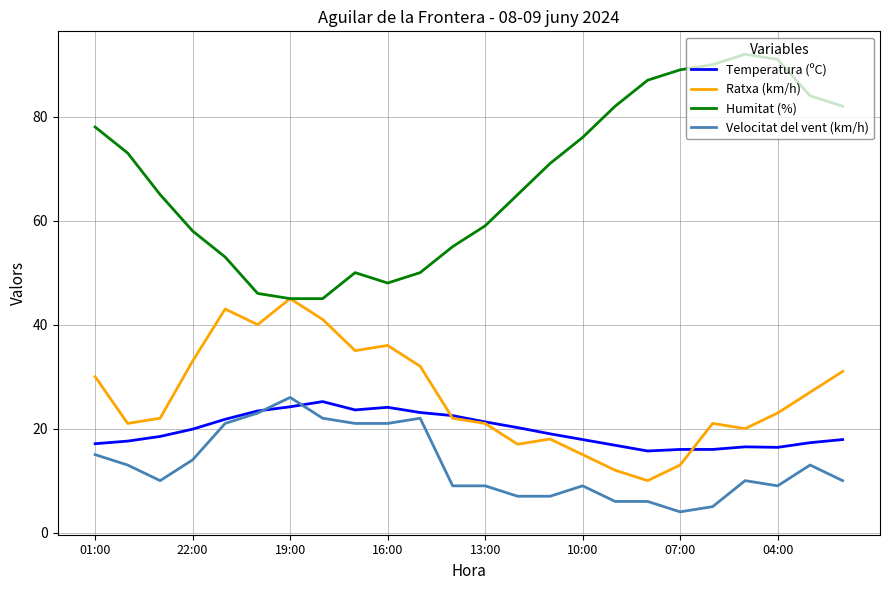

What is the highest value of the Velocitat del vent (km/h) series?

26.0